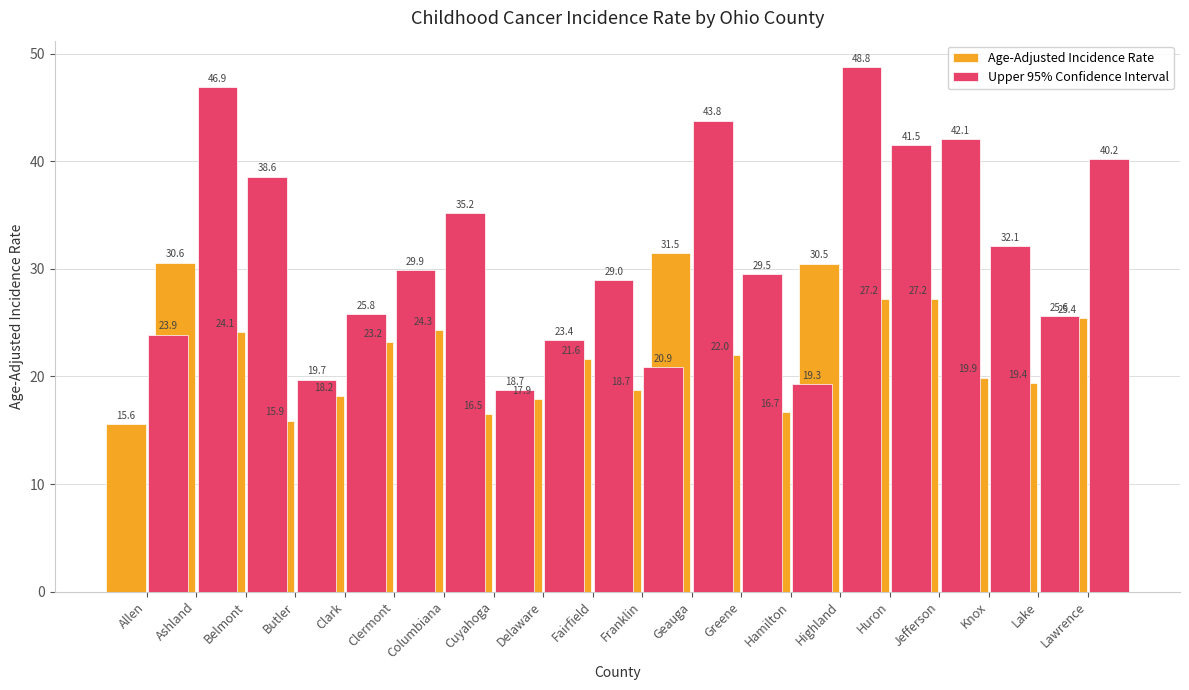

What is the average value of the Age-Adjusted Incidence Rate series?

22.3